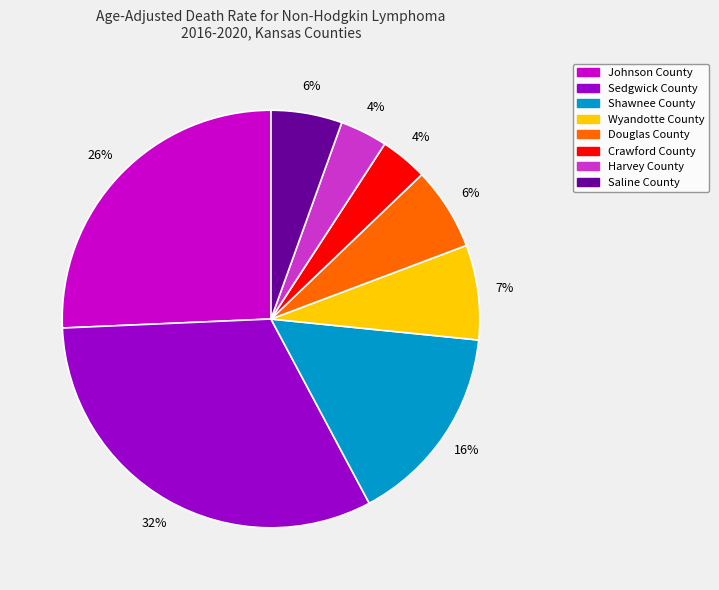

Which has a higher value, Crawford County or Wyandotte County?

Wyandotte County